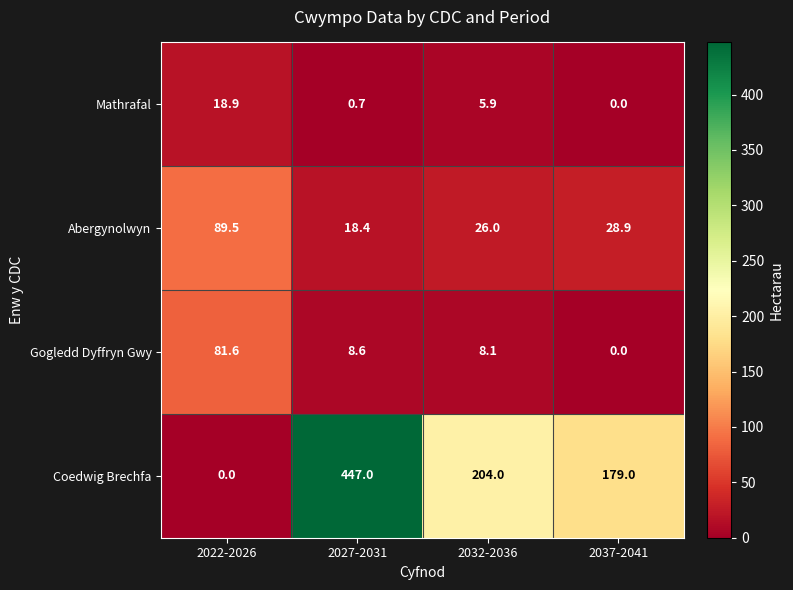

Reading left to right, what are all the values shown in this chart?

Mathrafal: 18.9	0.7	5.9	0.0
Abergynolwyn: 89.5	18.4	26.0	28.9
Gogledd Dyffryn Gwy: 81.6	8.6	8.1	0.0
Coedwig Brechfa: 0.0	447.0	204.0	179.0